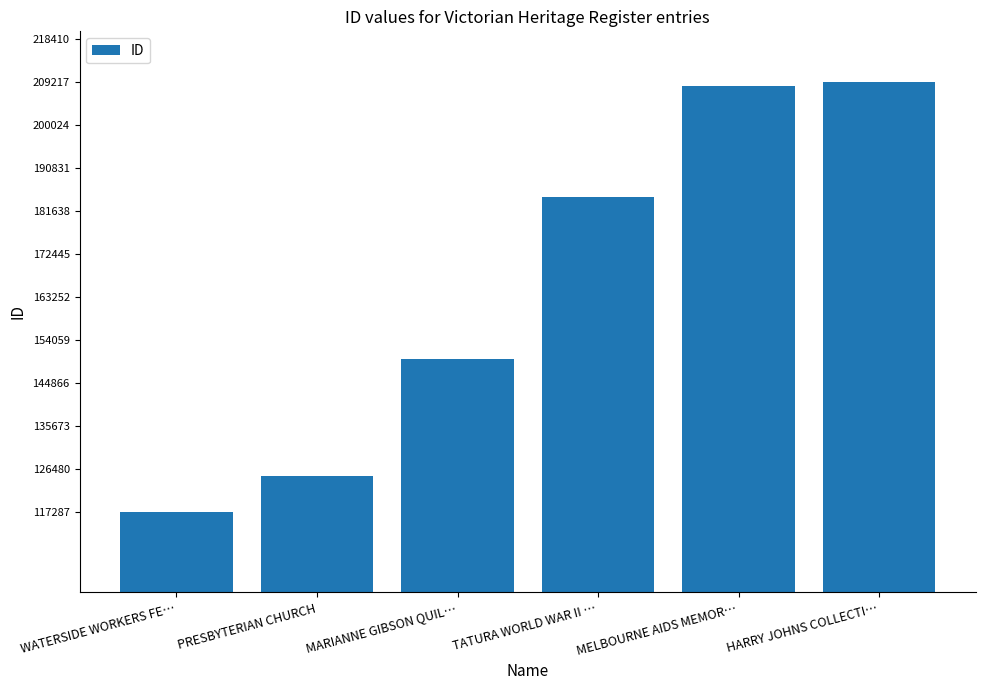

At which label is the value closest to 163254?

MARIANNE GIBSON QUIL…